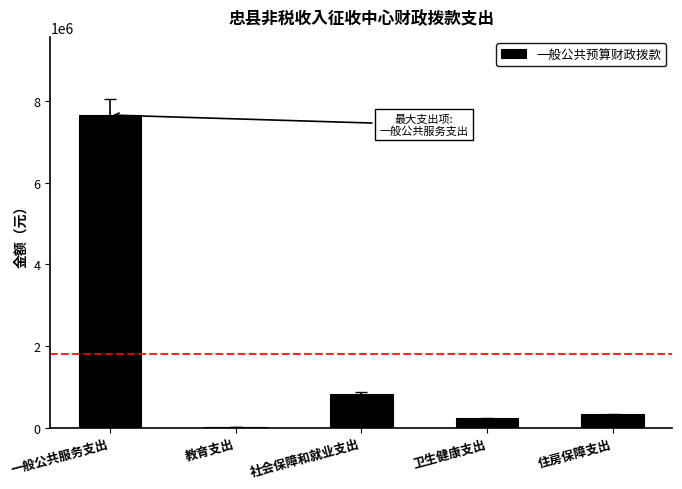

What is the sum of all values?

9067489